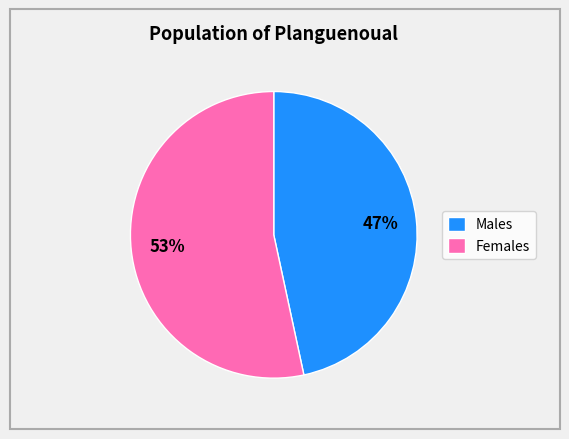

Do Females and Males together represent more than half of the pie?

Yes